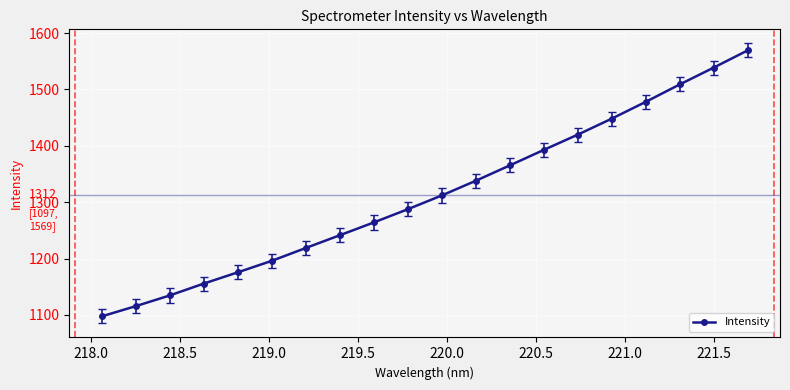

True or false: there are more than 0 points higher than both neighbors.

False